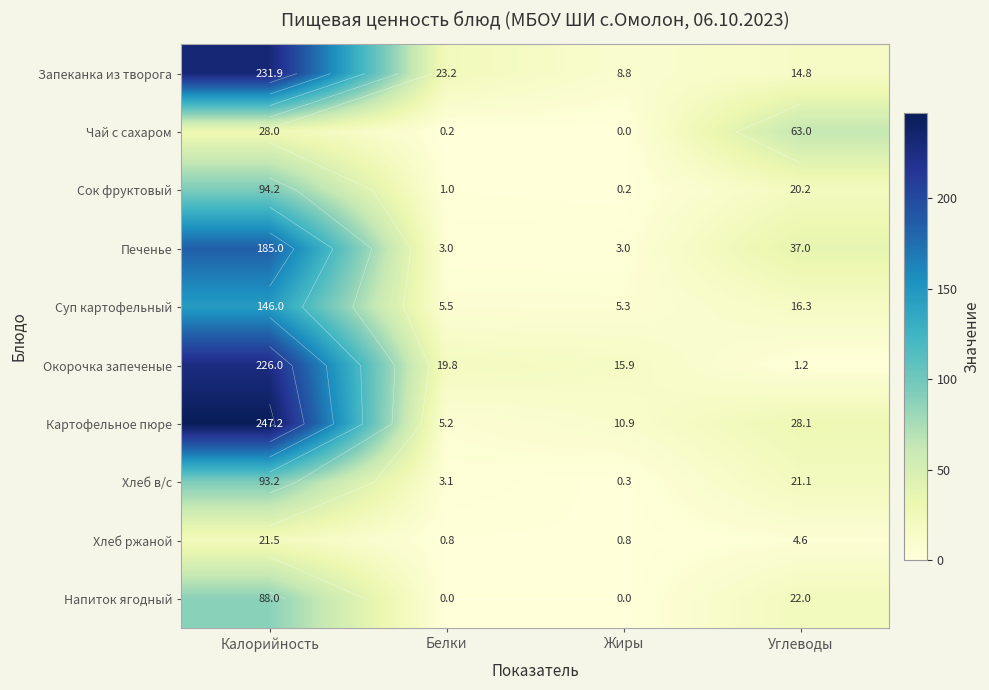

How many data points in Окорочка запеченые are less than 19?

2